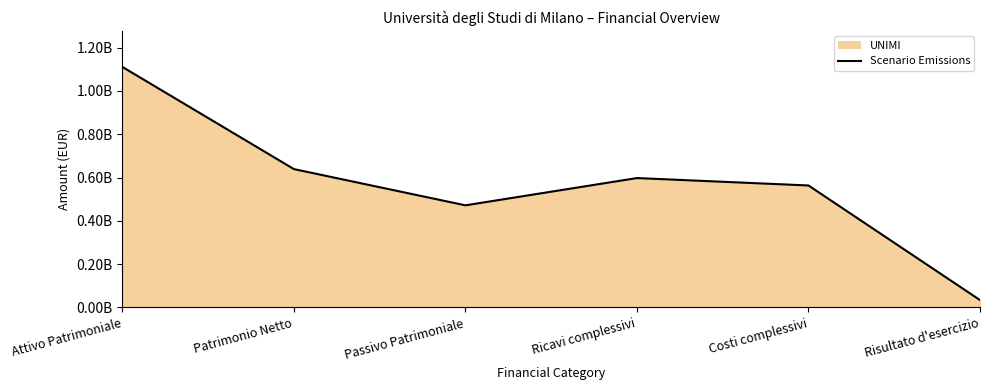

At which label does the data first exceed 597500257?

Attivo Patrimoniale